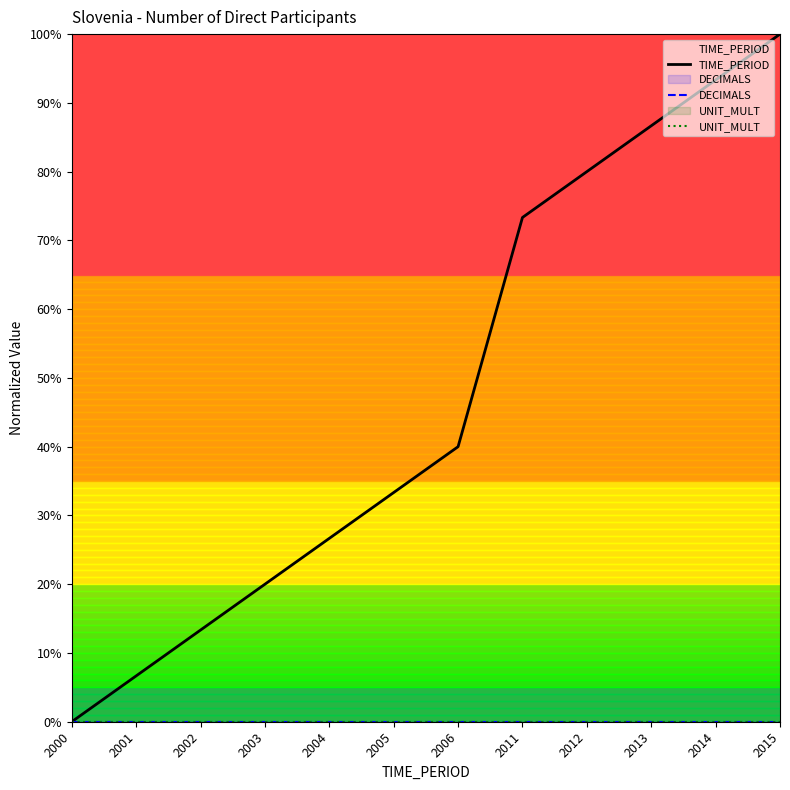

What is the spread (max minus min) of values at 2001?

6.7